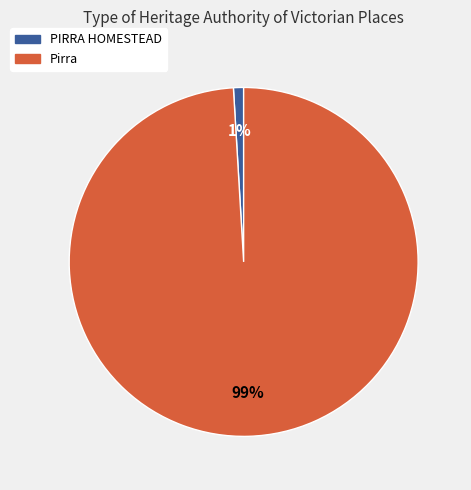

What percentage is the Pirra slice, to the nearest percent?

99%